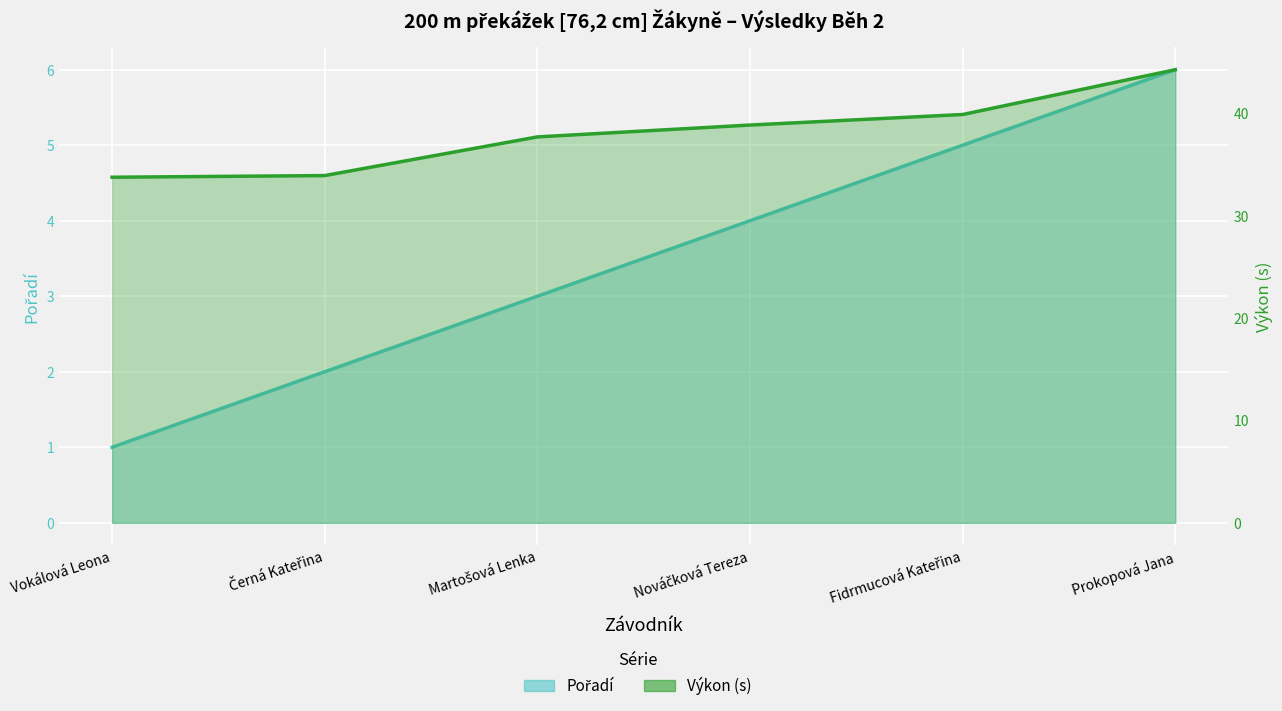

Which series has the widest spread of values?

Výkon